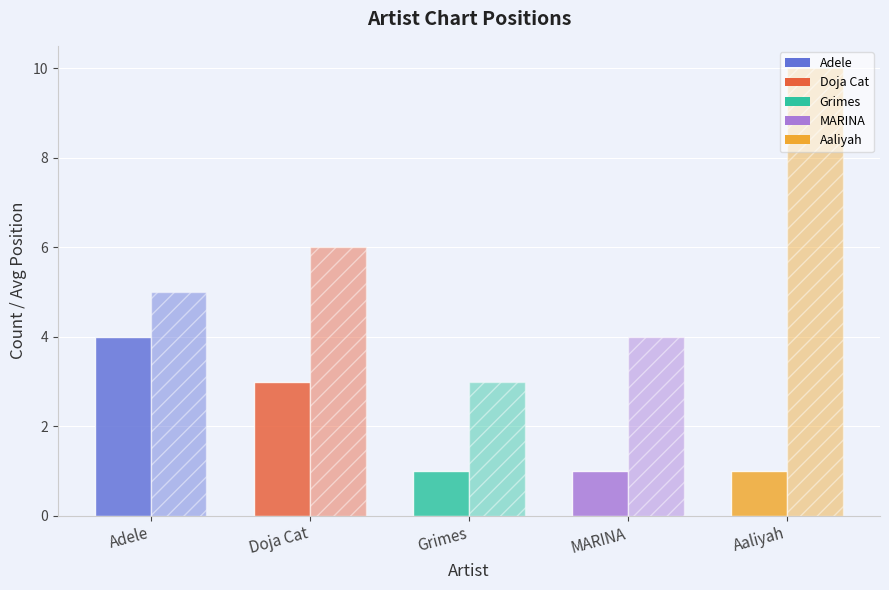

Does the chart contain any negative values?

No